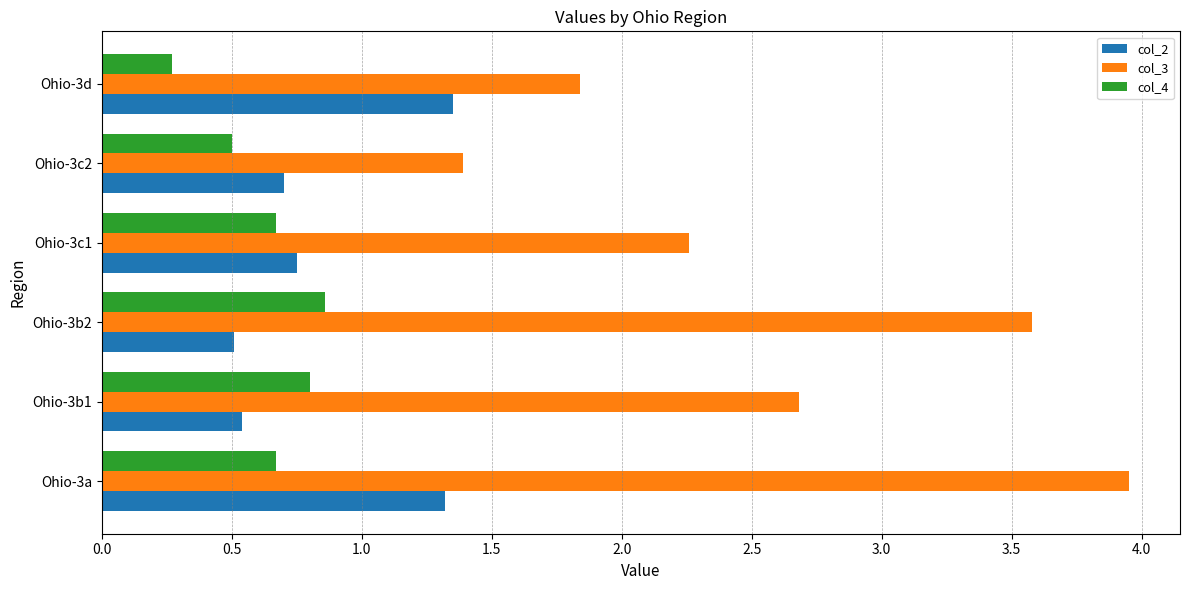

How many col_2 values are between 0 and 1?

4